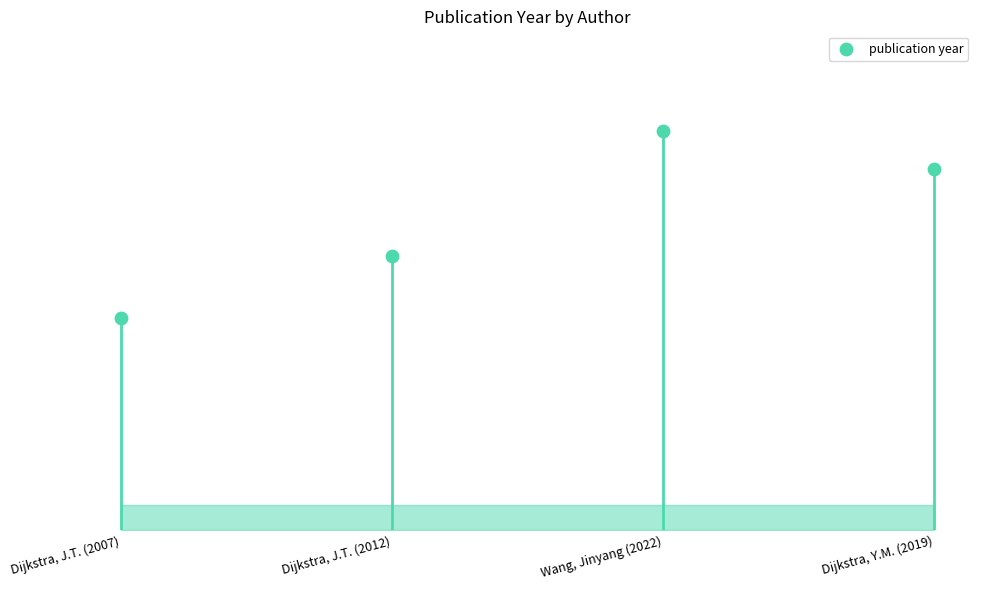

Which has a higher value, Dijkstra, J.T. (2007) or Dijkstra, J.T. (2012)?

Dijkstra, J.T. (2012)